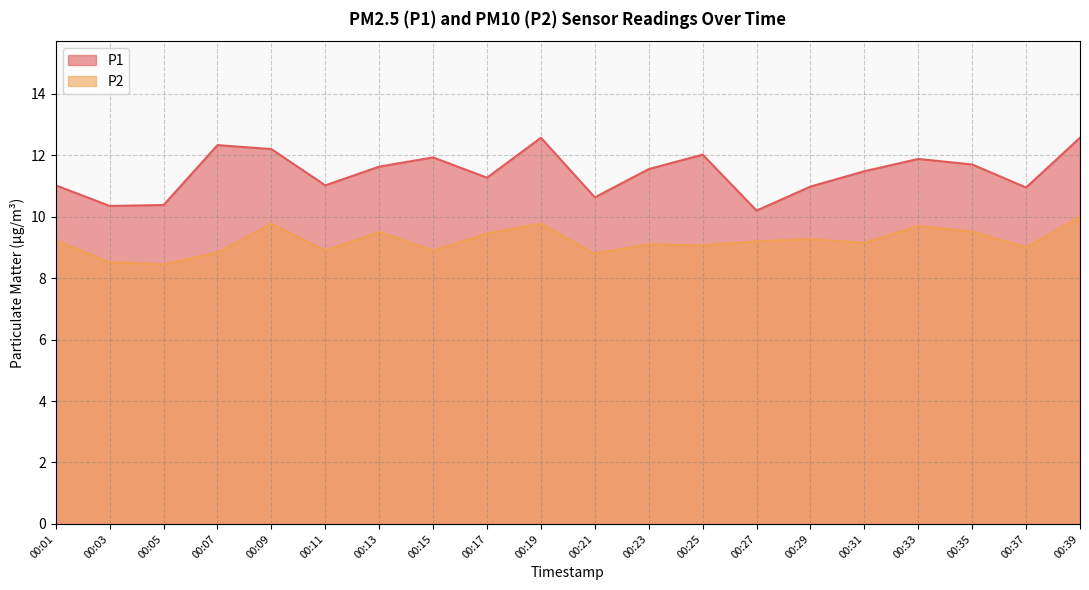

Which series has the largest total across all categories?

P1